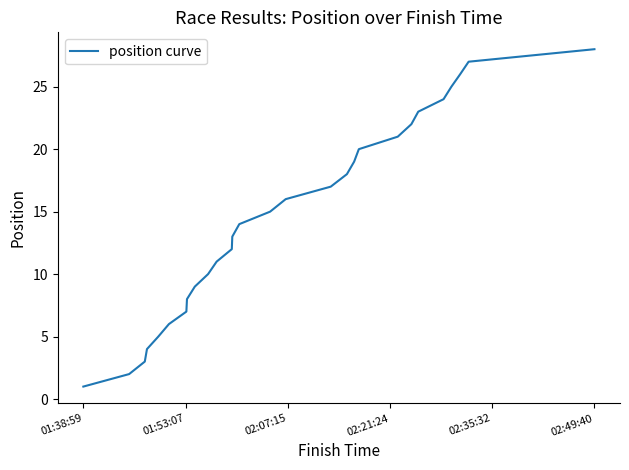

What is the maximum value shown in the chart?

28